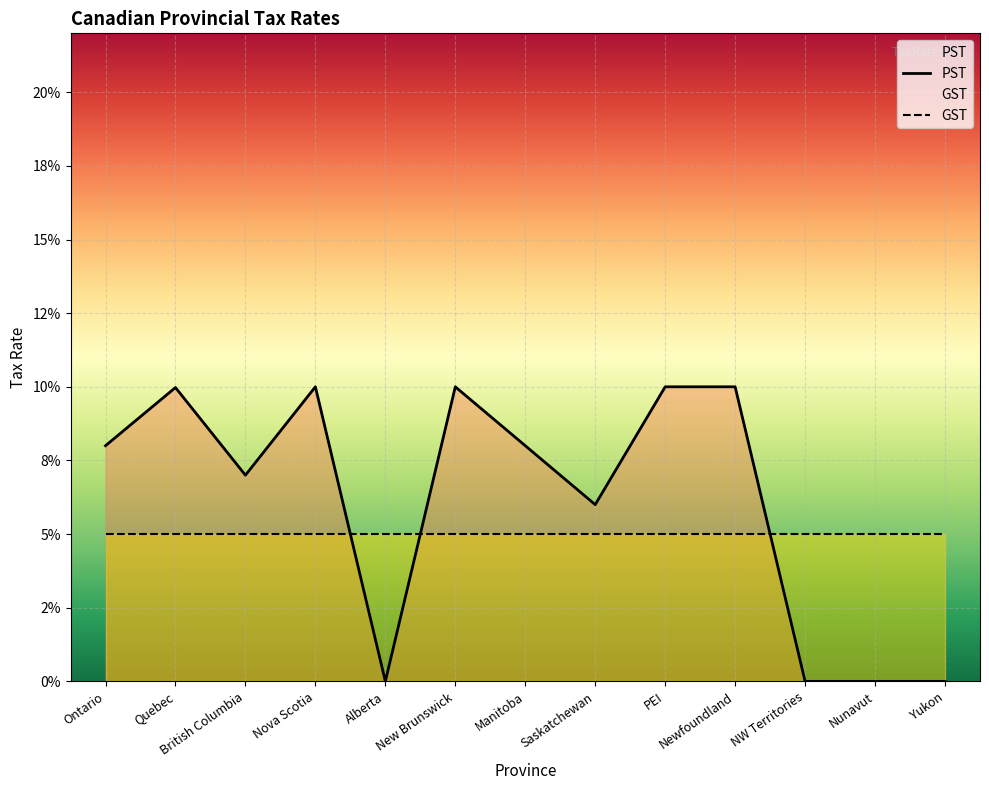

Does the chart display data point markers on the line(s)?

No